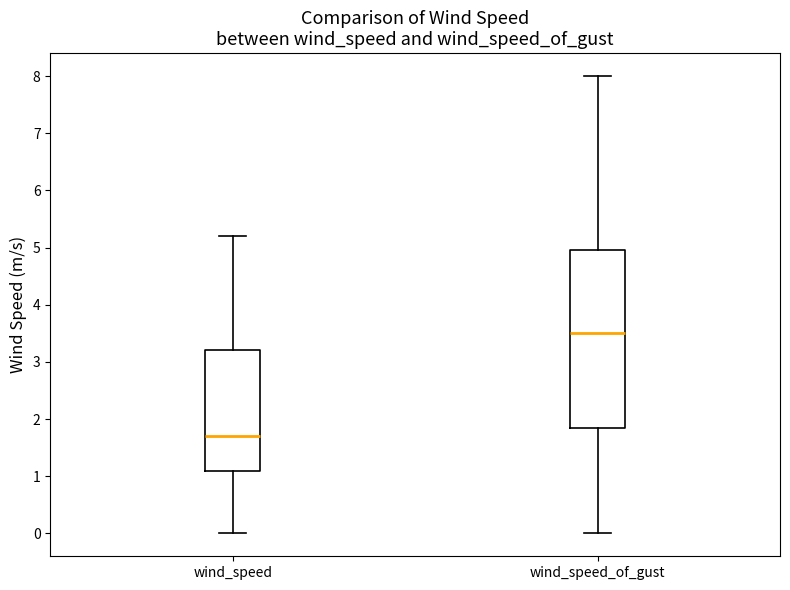

Which box's median line is the highest?

wind_speed_of_gust